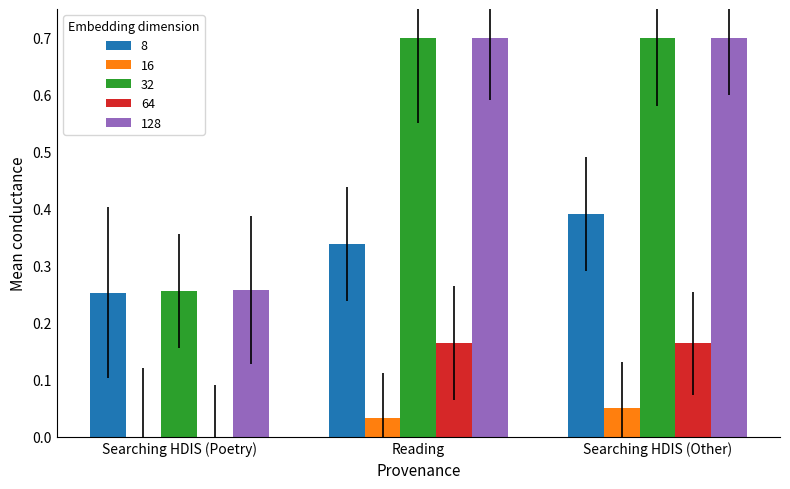

What is the highest value of the 128 series?

0.7